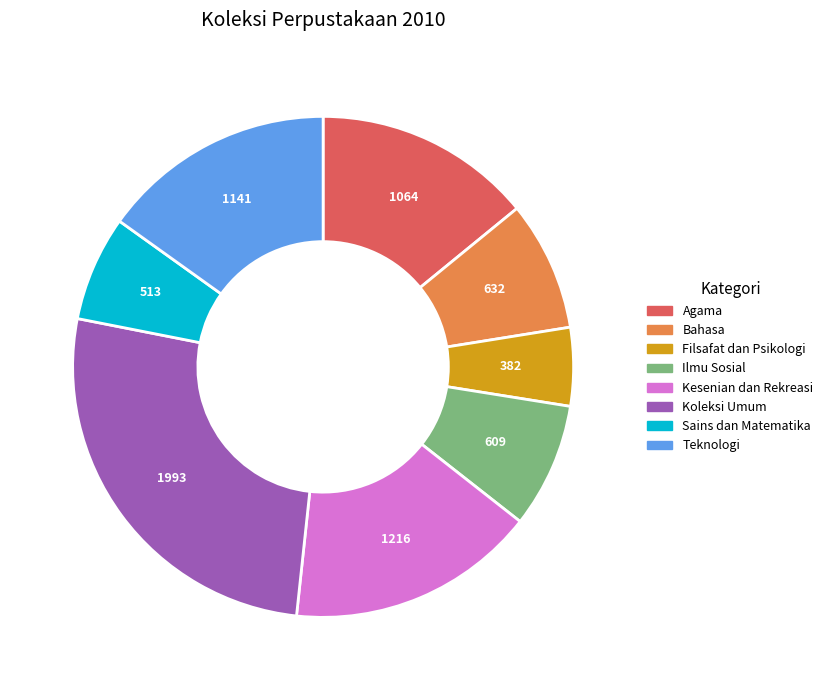

Which category has the biggest portion of the pie?

Koleksi Umum